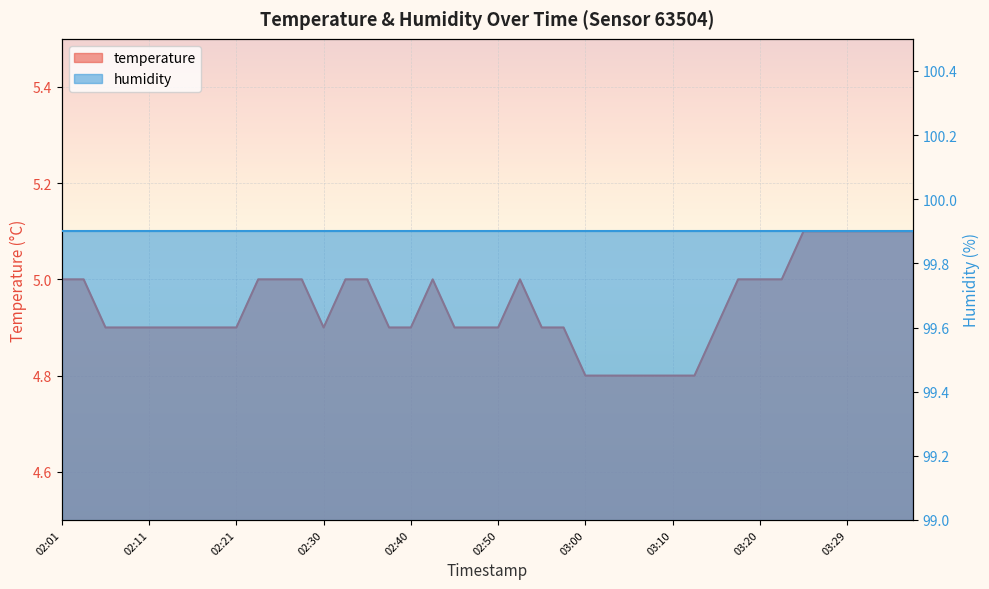

How many interior local peaks (higher than both neighbors) does the data have?

2